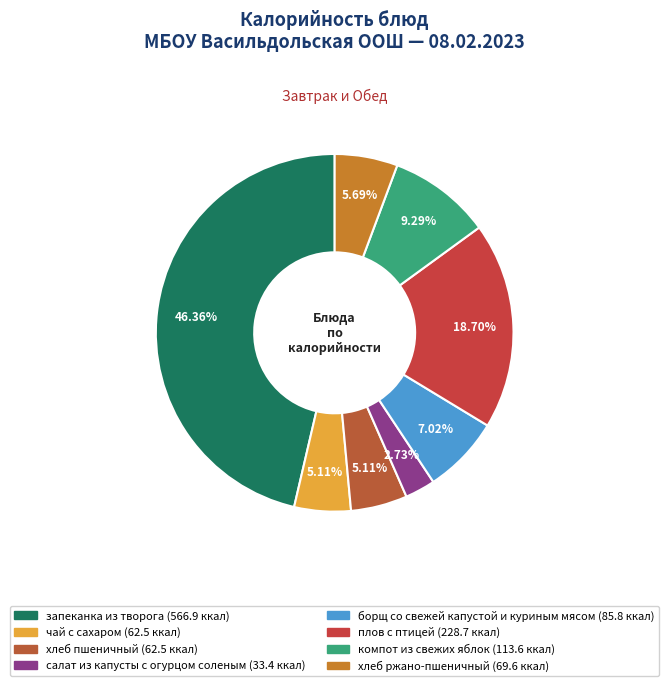

Which slice is the smallest?

салат из капусты с огурцом соленым